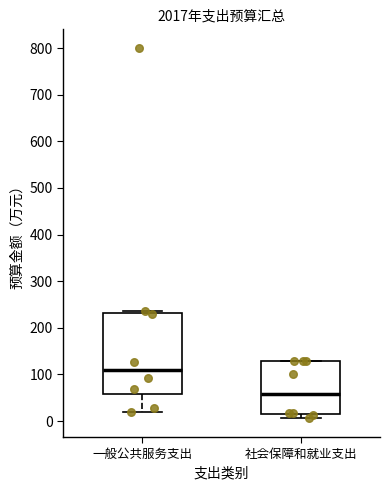

Where is the upper edge of the box for 一般公共服务支出 on the y-axis? The values are not printed on the chart, so give them approximately, as read against the axis.

230